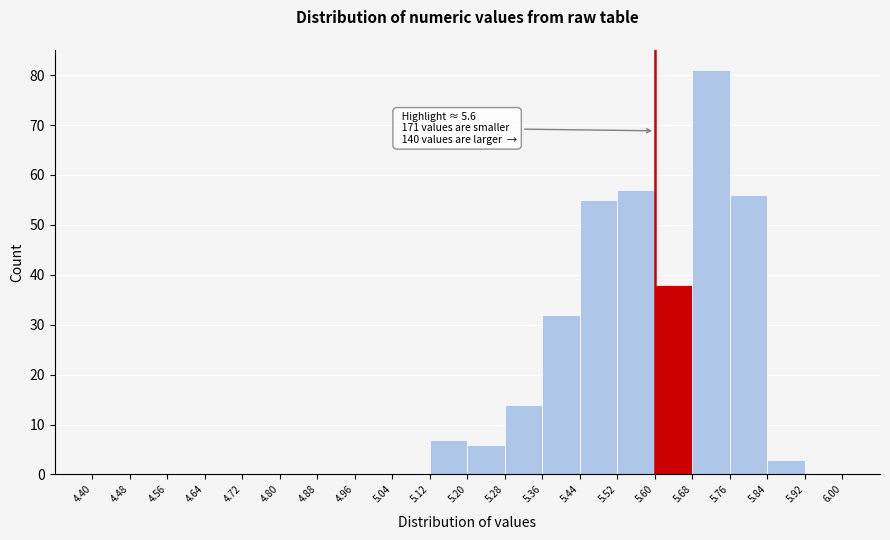

Which range on the x-axis has the tallest bar?

5.68 to 5.76